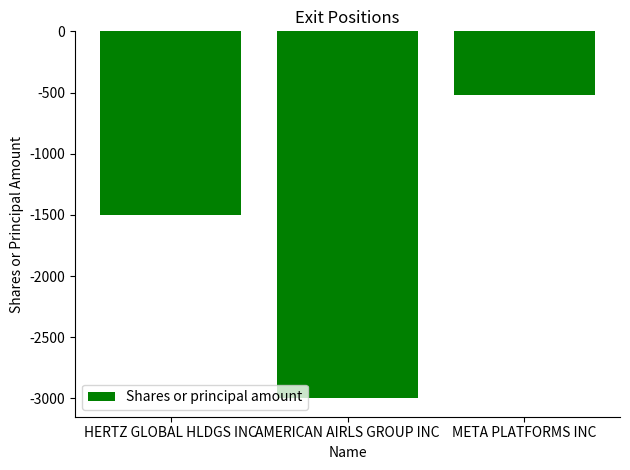

Reading left to right, extract all data points from this chart.

HERTZ GLOBAL HLDGS INC=-1500	AMERICAN AIRLS GROUP INC=-3000	META PLATFORMS INC=-520